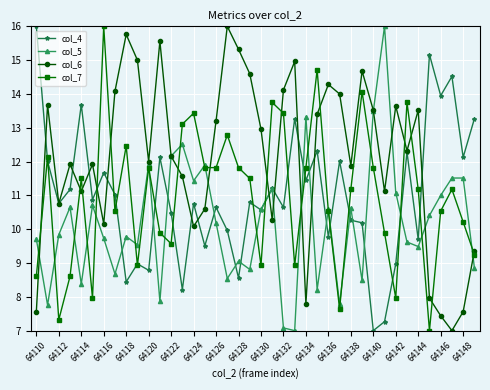

Which series has the largest total across all categories?

col_6